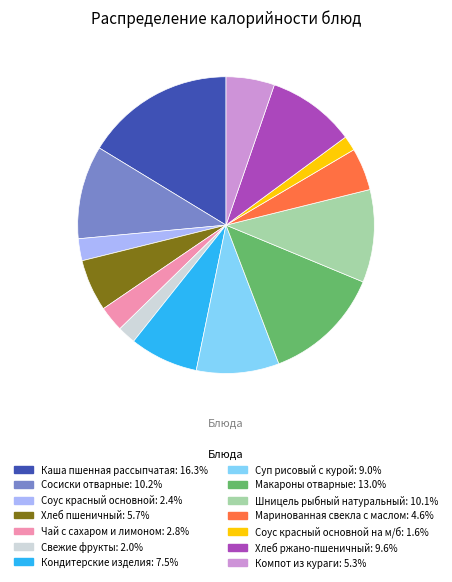

Is there any slice that represents more than half of the pie?

No